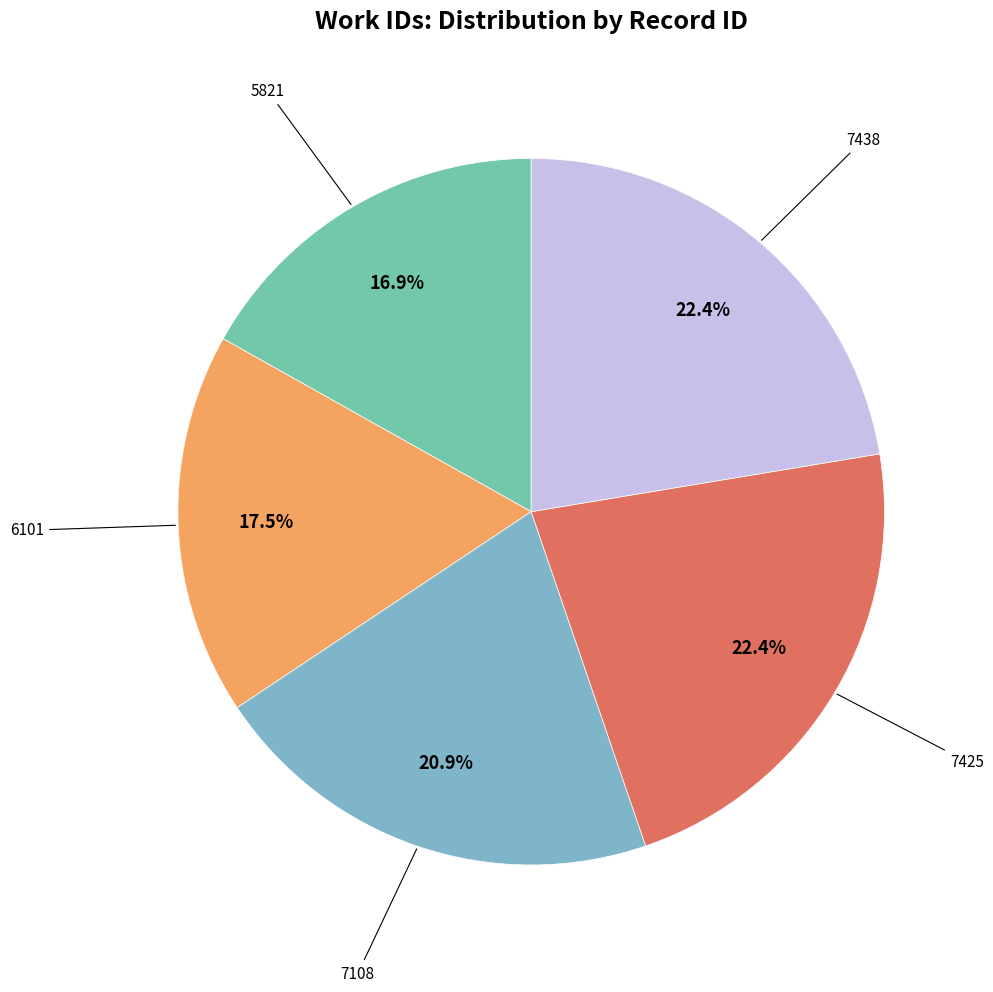

Which slice is the smallest?

5821